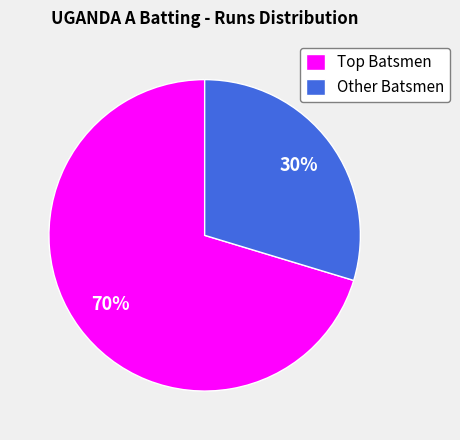

To the nearest percent, what is the average slice percentage?

50%